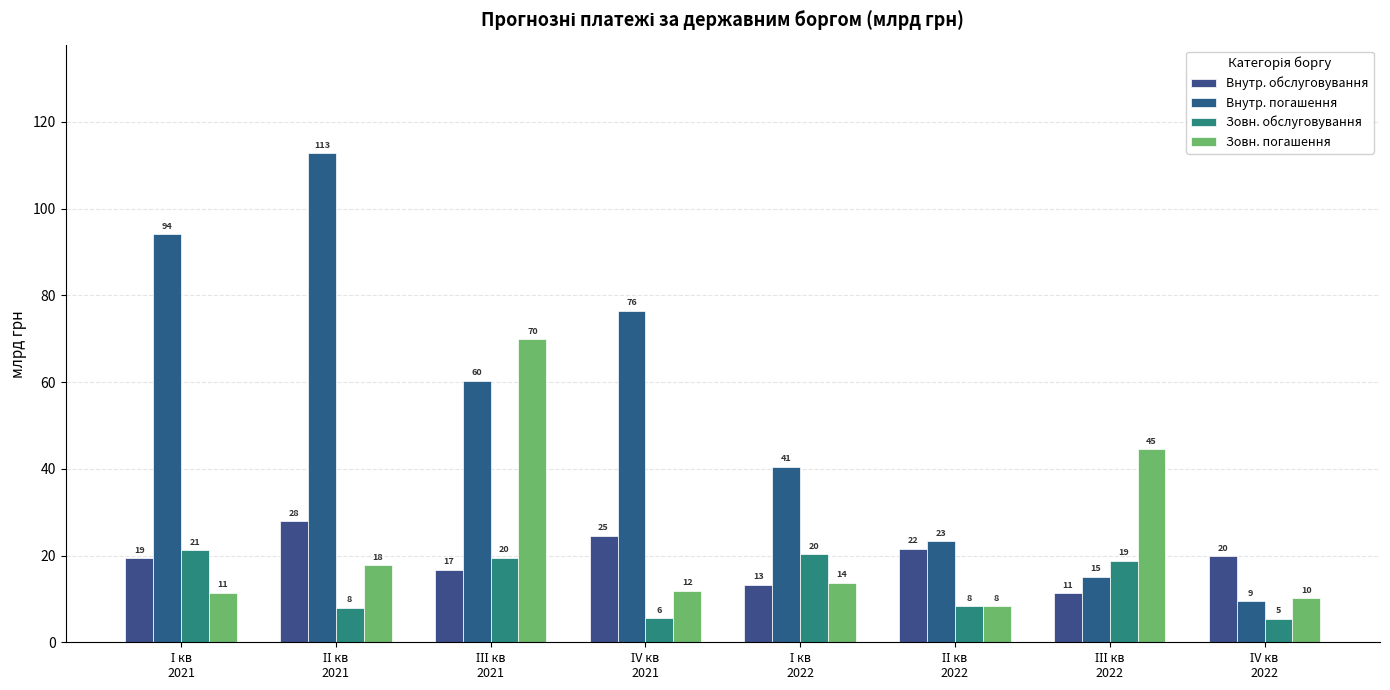

How many groups of bars are there?

8